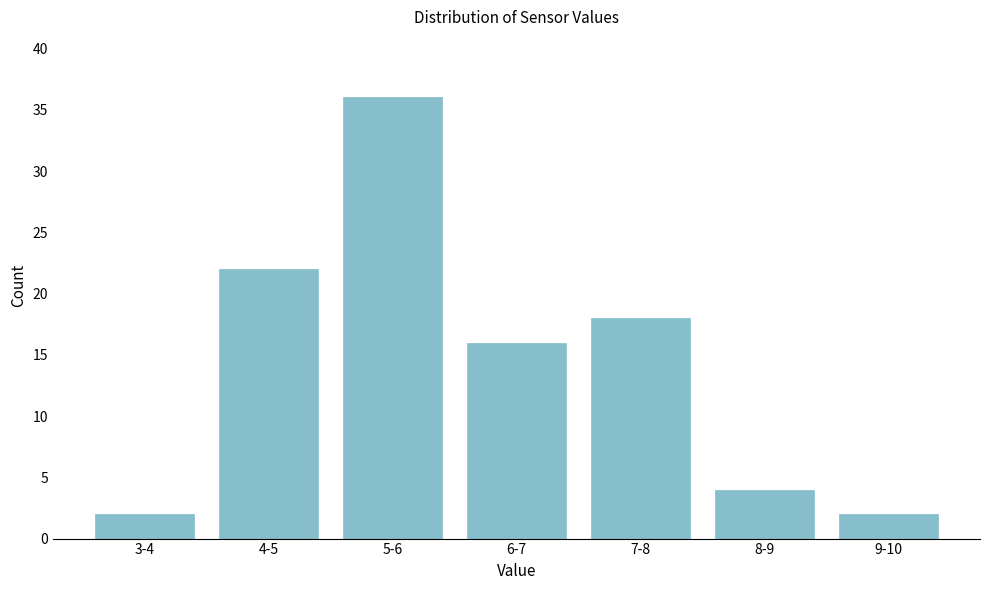

Reading right to left, list all the values displayed in this chart.

9-10=2	8-9=4	7-8=18	6-7=16	5-6=36	4-5=22	3-4=2